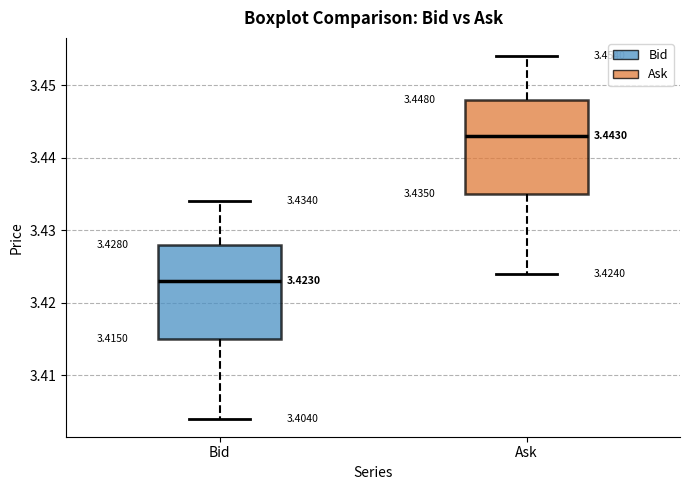

Which box has the lowest median line?

Bid